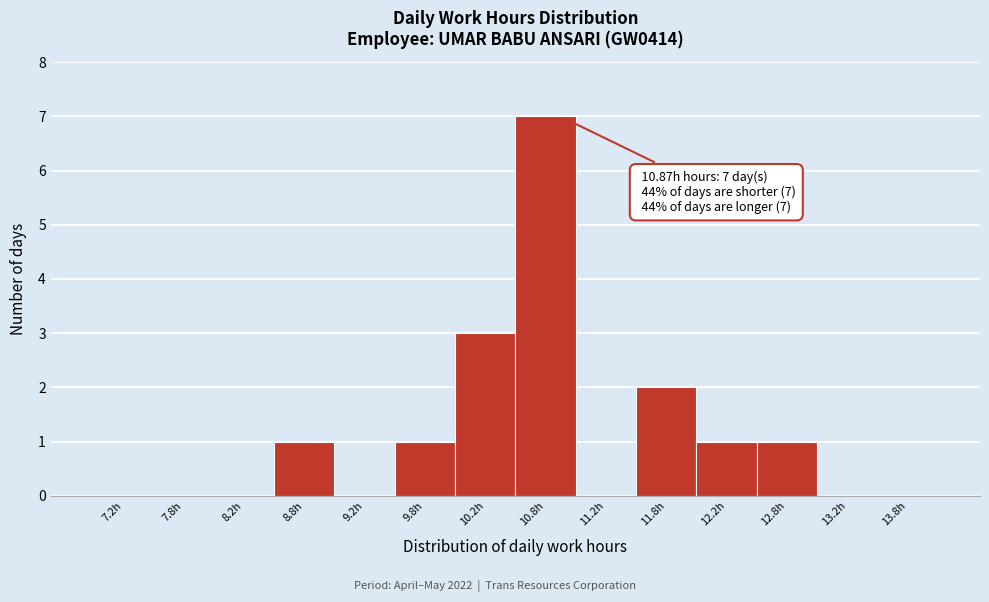

Which range on the x-axis has the tallest bar?

10.5 to 11.0